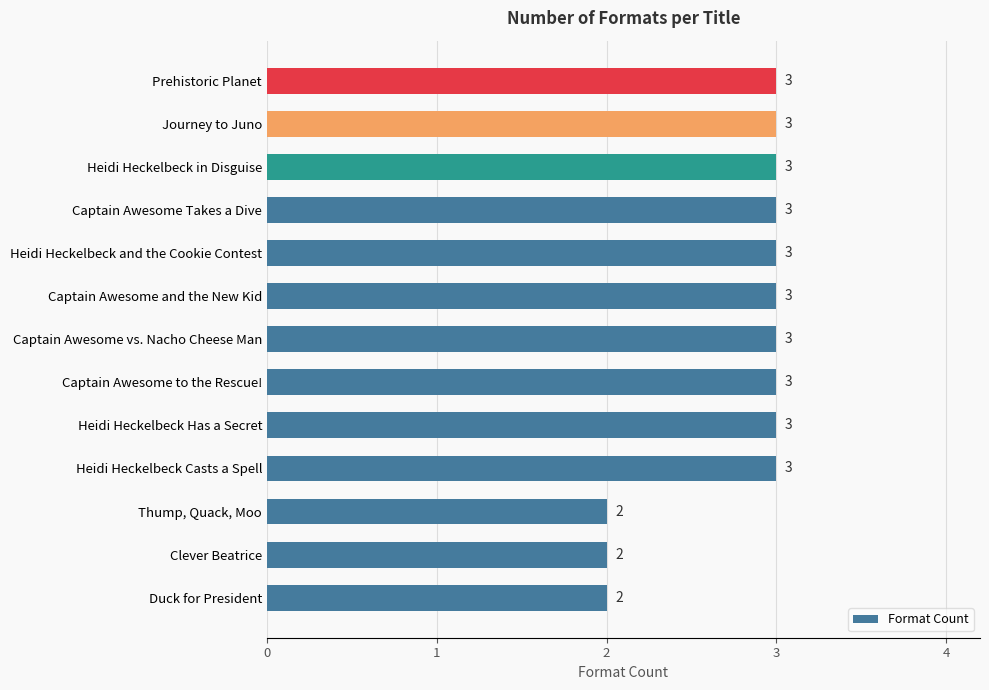

The chart shows a value of 3 at Captain Awesome to the Rescue!. True or false?

True